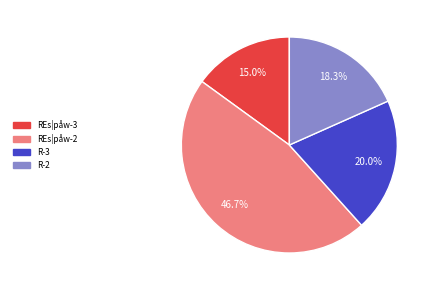

Is there a majority slice in this chart?

No